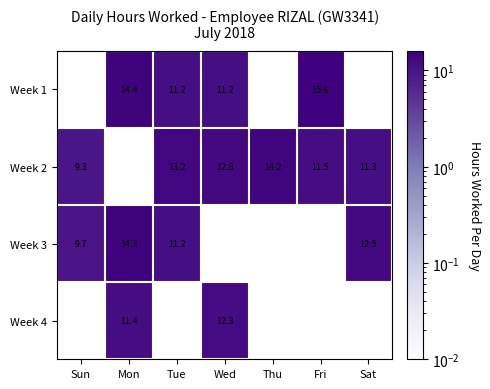

The value of Week 2 at Fri is 5.1. True or false?

False